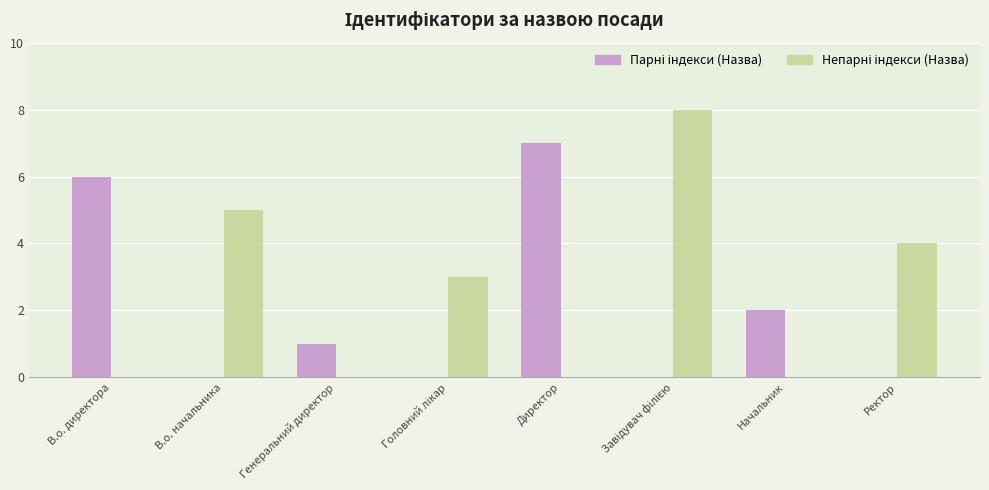

What is the total value across all series at В.о. директора?

6